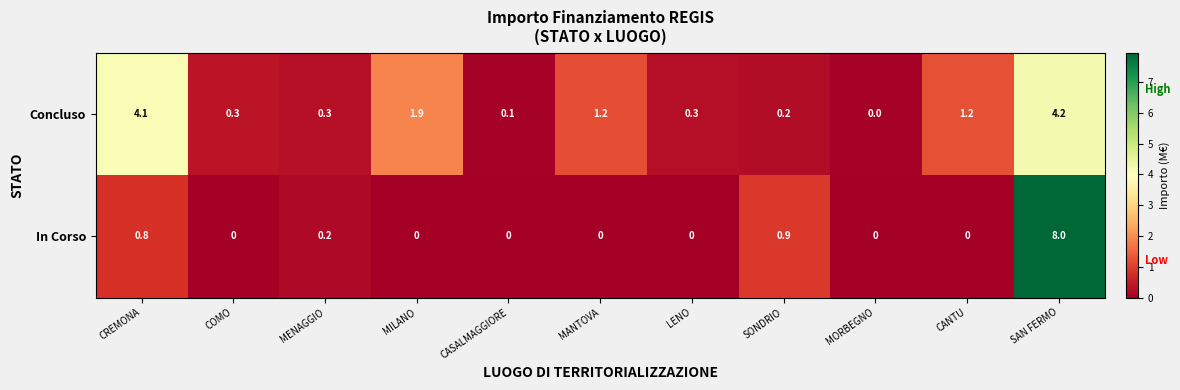

At which label is In Corso closest to 4?

SONDRIO